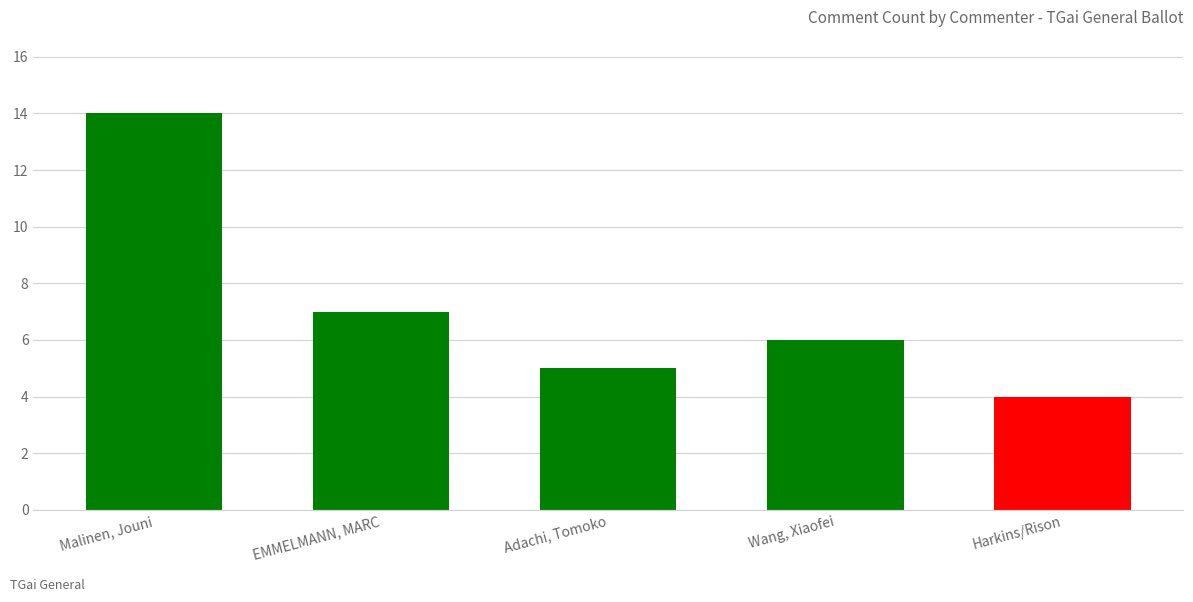

How many data points are less than 6?

2